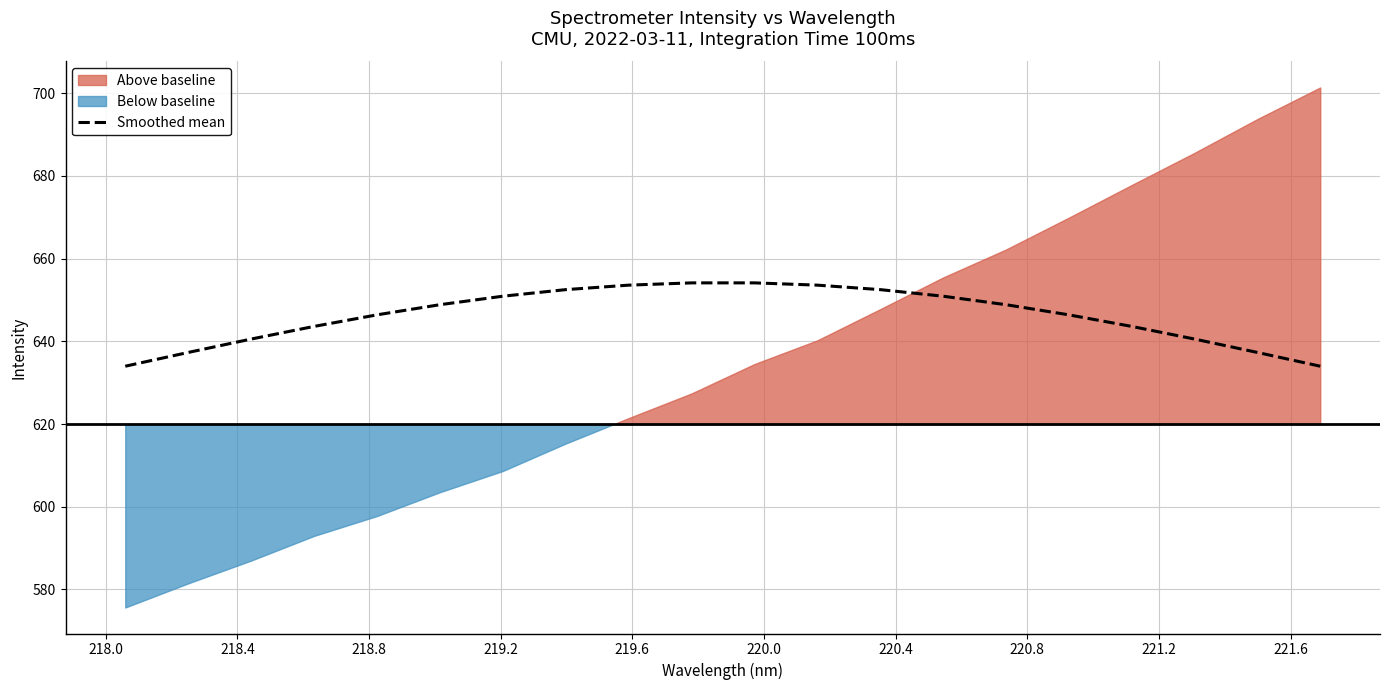

What is the value of the 12th point from the left?

653.6